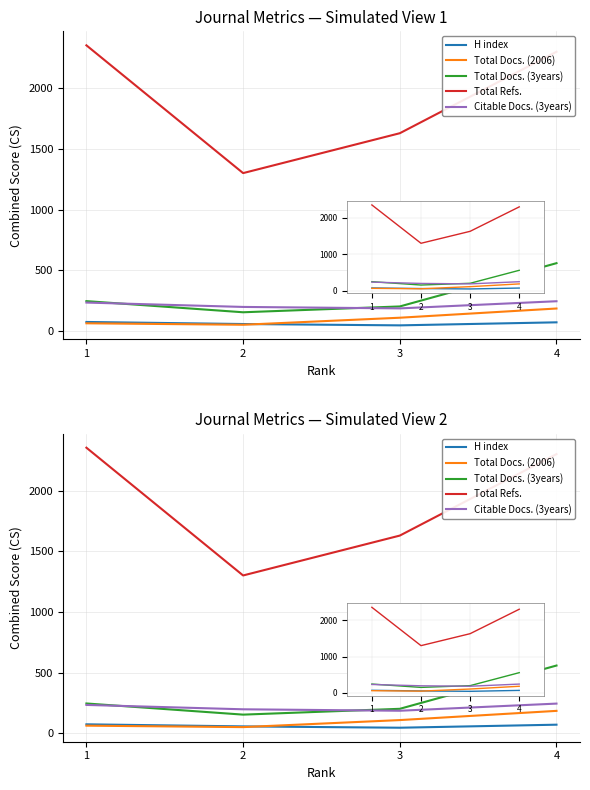

Reading left to right, transcribe all the data shown in this chart.

H index: 73	56	45	70
Total Docs. (2006): 62	50	108	184
Total Docs. (3years): 245	153	201	558
Total Refs.: 2355	1301	1630	2302
Citable Docs. (3years): 233	197	185	244